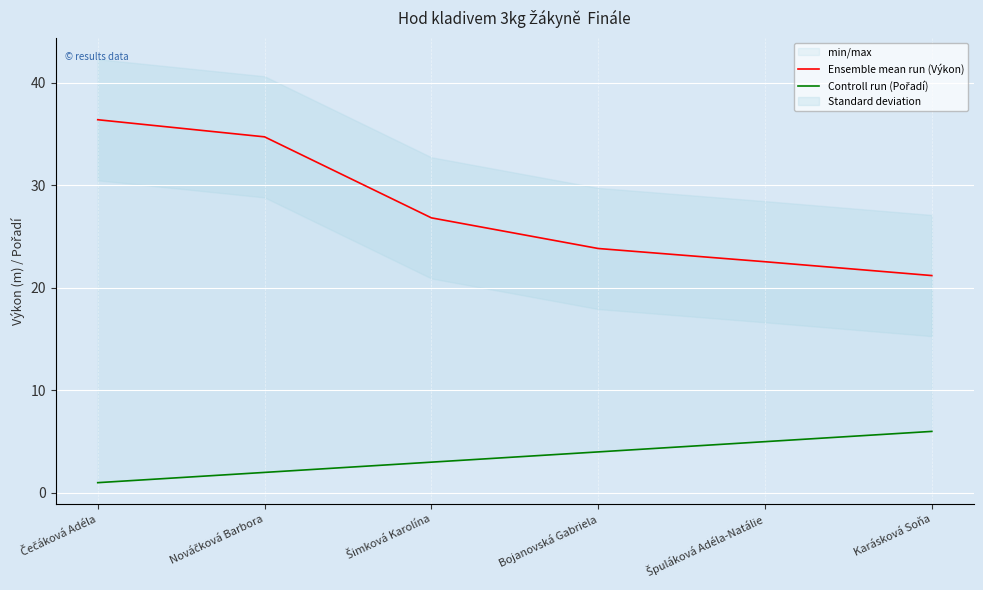

Which series changed the most between Nováčková Barbora and Bojanovská Gabriela?

Ensemble mean run (Výkon)